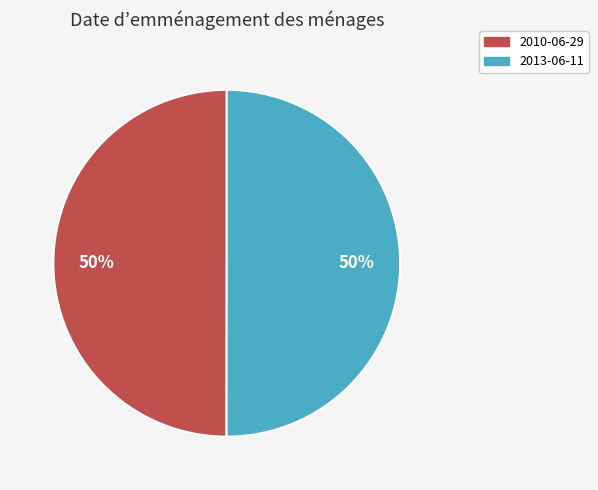

To the nearest percent, what portion does 2010-06-29 represent?

50%